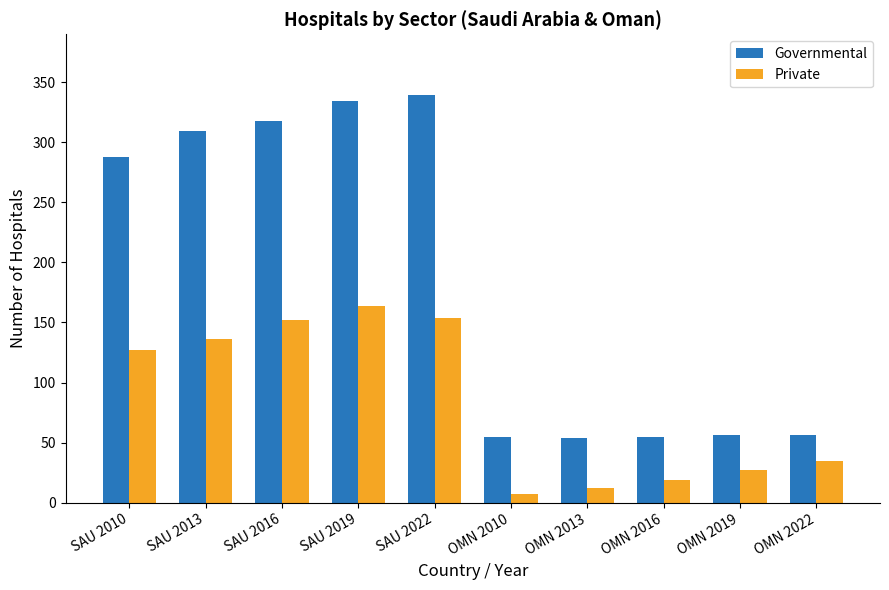

Where is Private nearest to the value 85?

SAU 2010